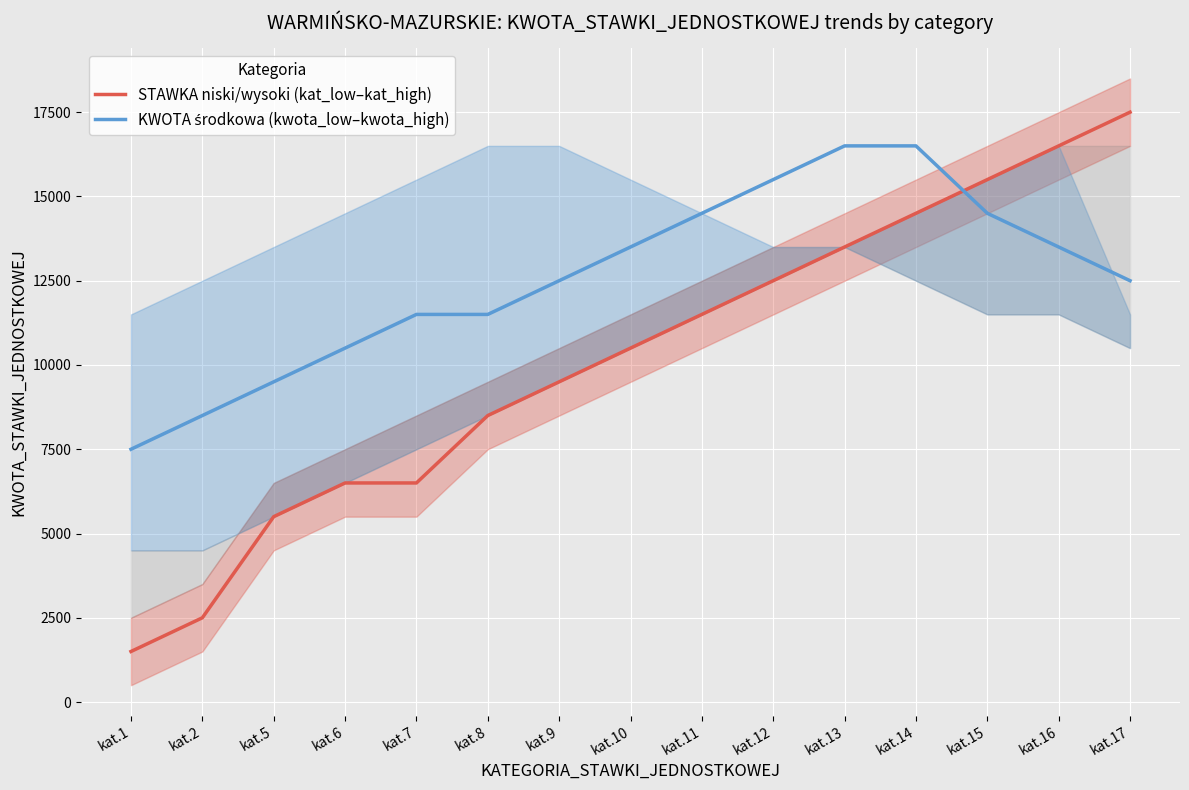

Between kat.6 and kat.11, which series saw the biggest shift?

STAWKA niski/wysoki (kat_low–kat_high)